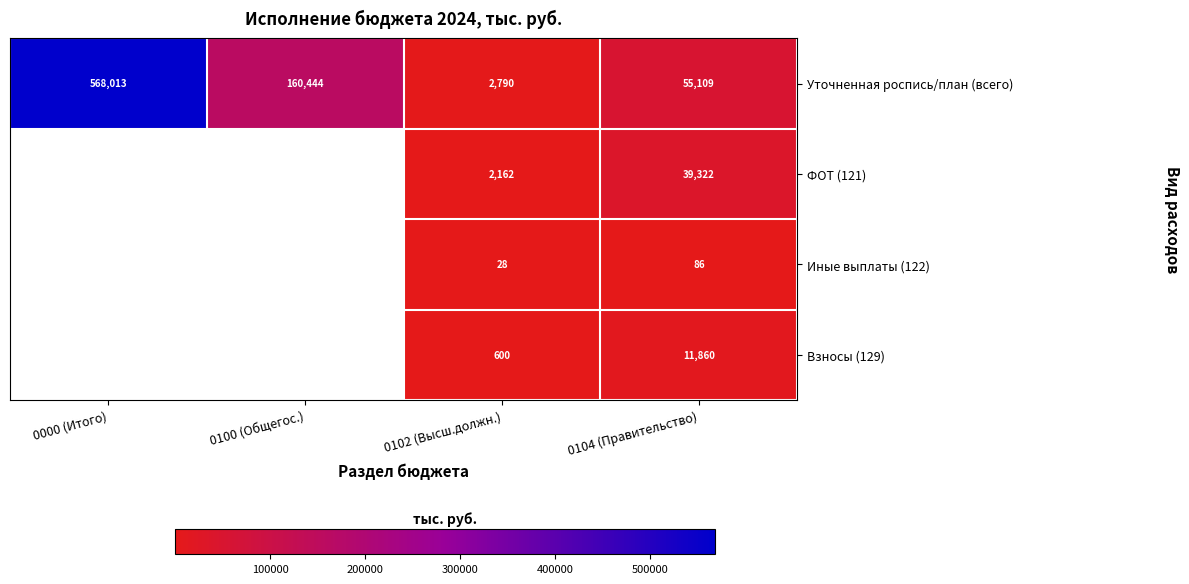

Which series changed the most between 0102 (Высш.должн.) and 0104 (Правительство)?

Уточненная роспись/план (всего)